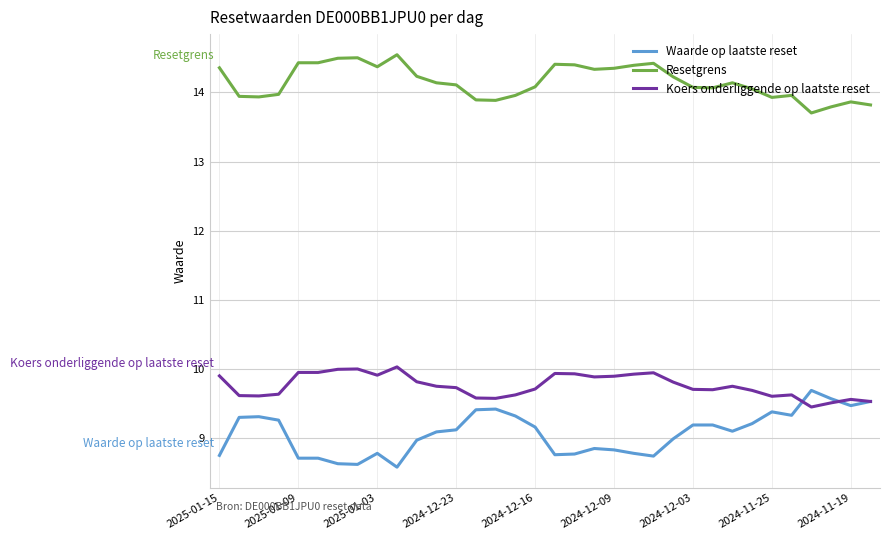

How many lines are shown in the chart?

3